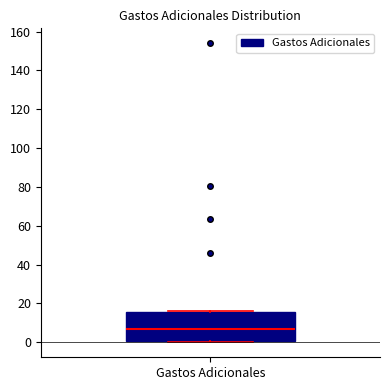

Read this box plot against the y-axis: the position of the median line, the range covered by the box, and the ends of both whiskers. The values are not printed on the chart, so give them approximately, as read against the axis.

median 6, box 0 to 16, whiskers 0 (just below the box's lower edge) to 16